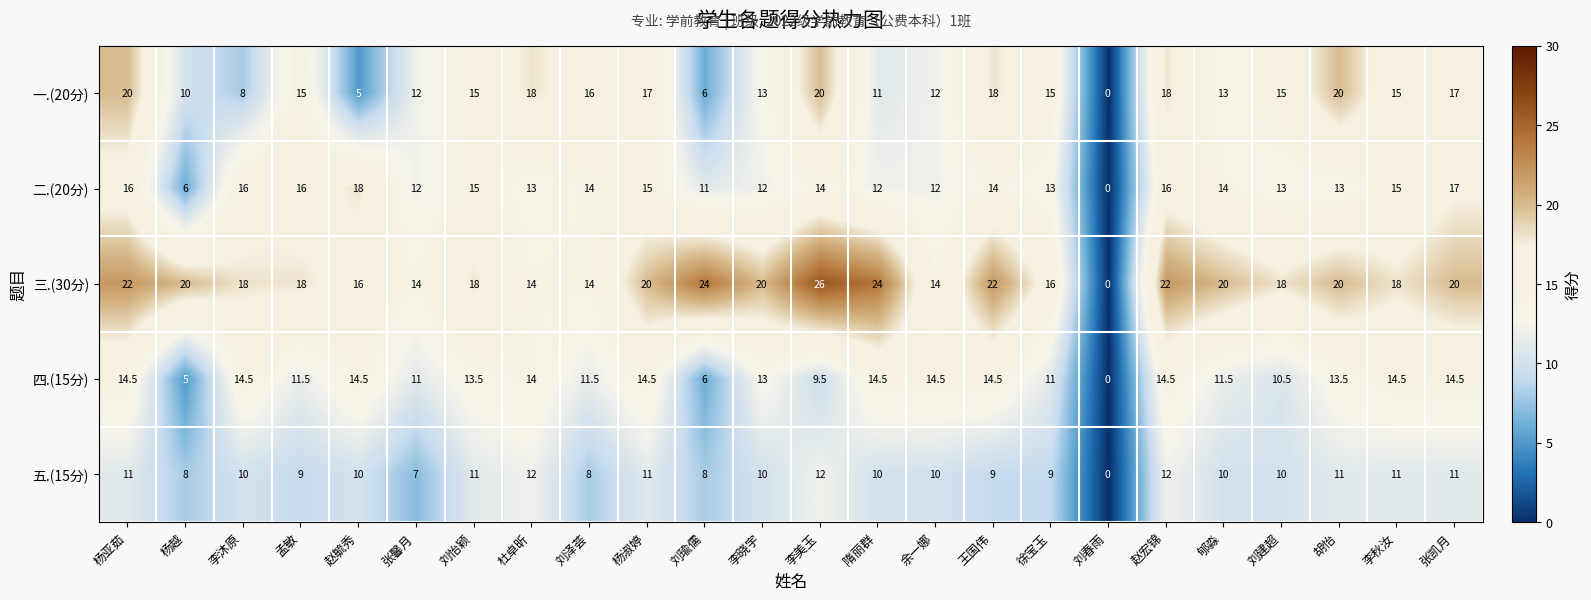

What is the spread (max minus min) of values at 胡怡?

9.0